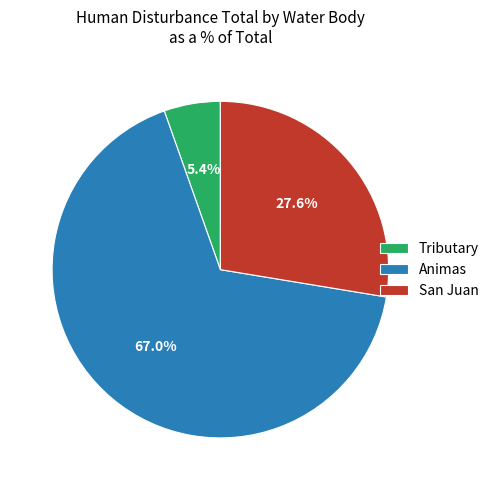

True or false: San Juan accounts for 13% of the total.

False